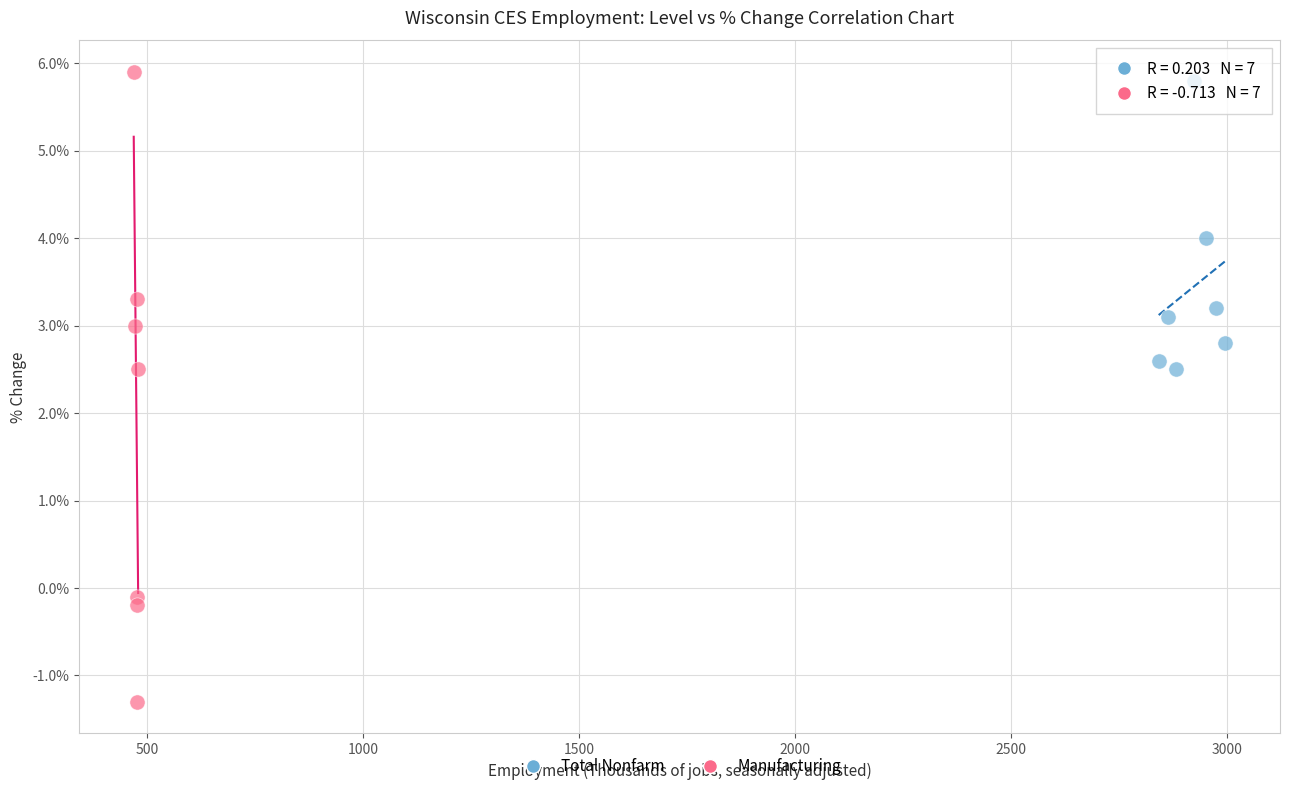

What are all the series names shown in the legend?

Total Nonfarm, Manufacturing